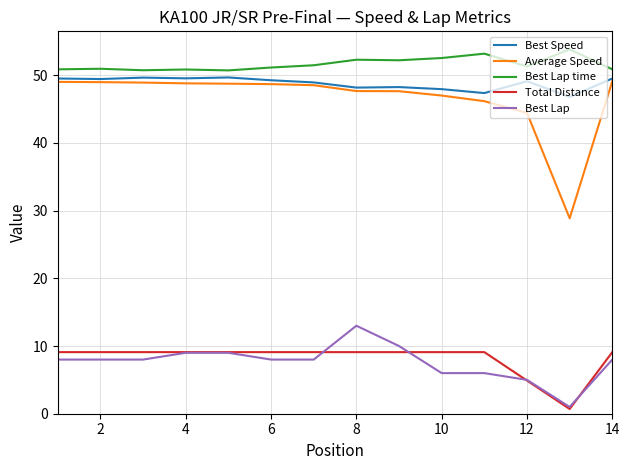

How many lines are shown in the chart?

5